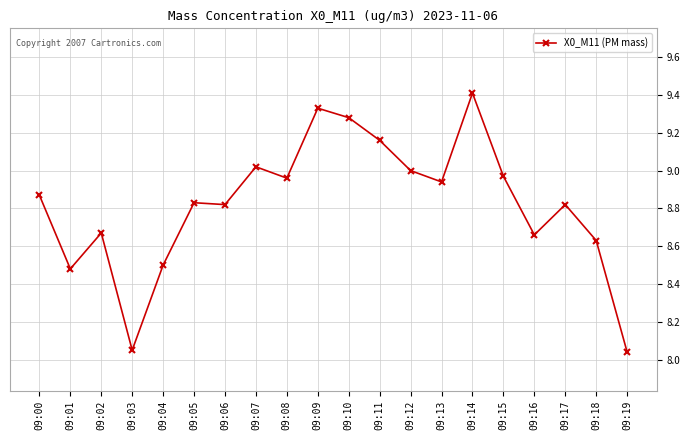

Is this an area chart (filled region under the line)?

No